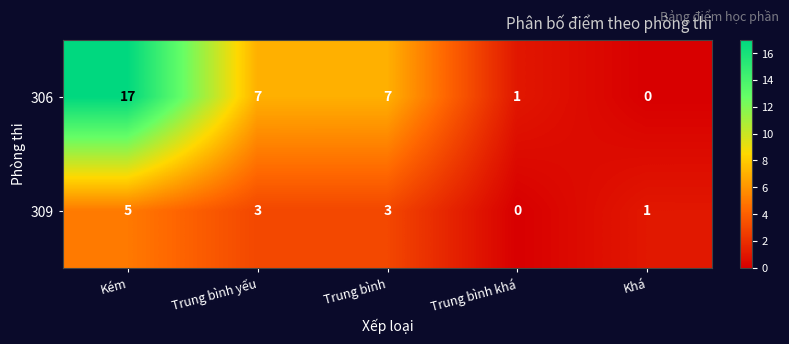

Reading left to right, what are all the values shown in this chart?

306: Kém=17	Trung bình yếu=7	Trung bình=7	Trung bình khá=1	Khá=0
309: Kém=5	Trung bình yếu=3	Trung bình=3	Trung bình khá=0	Khá=1